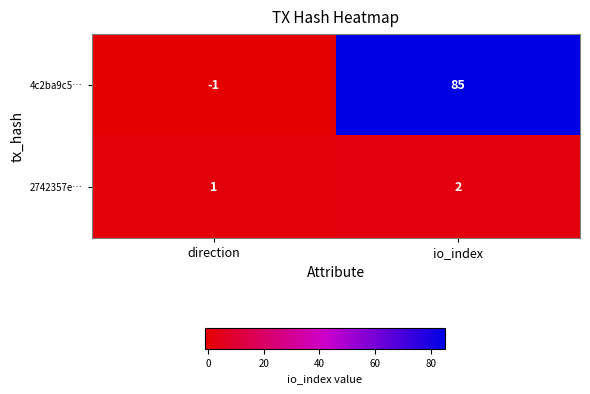

What is the difference between the 4c2ba9c5… values at direction and io_index?

86